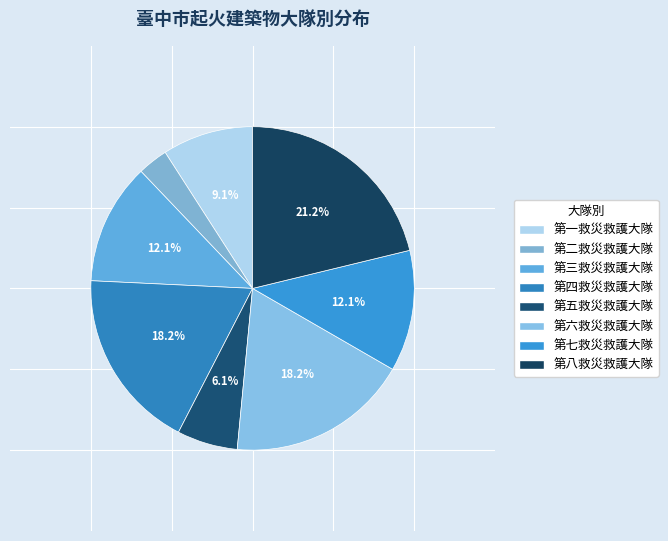

To the nearest percent, what portion does 第一救災救護大隊 represent?

9%